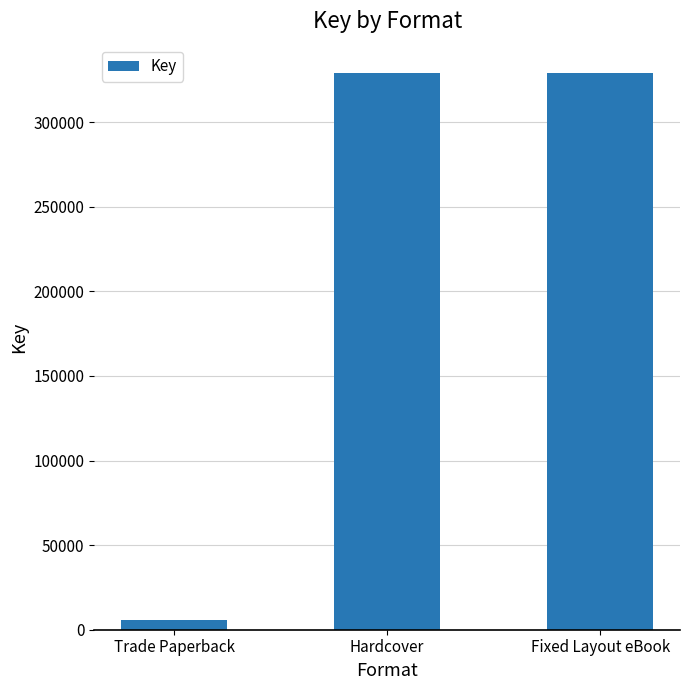

What is the ratio of the value at Hardcover to the value at Fixed Layout eBook?

1.0